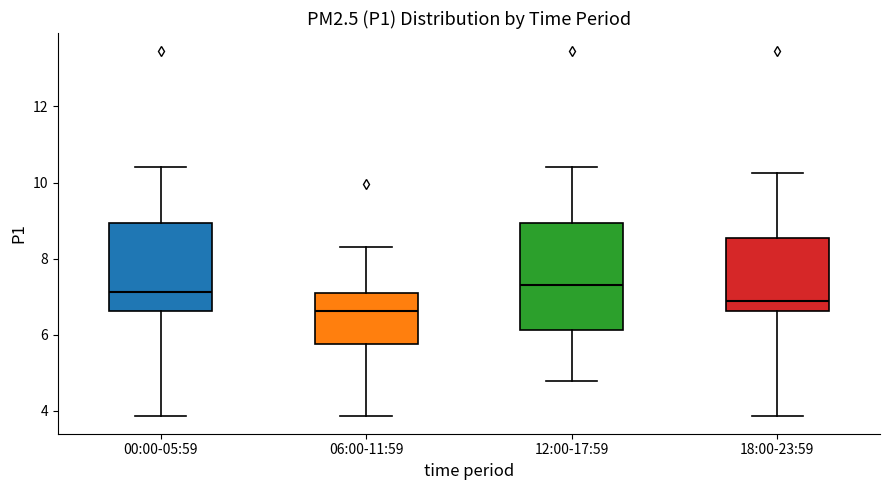

Reading left to right, read every box against the y-axis: the position of its median line, the range the box covers, and the ends of its whiskers. The values are not printed on the chart, so give them approximately, as read against the axis.

00:00-05:59: median 7.2, box 6.6 to 9.0, whiskers 3.8 to 10.4
06:00-11:59: median 6.6, box 5.8 to 7.2, whiskers 3.8 to 8.4
12:00-17:59: median 7.4, box 6.2 to 9.0, whiskers 4.8 to 10.4
18:00-23:59: median 6.8, box 6.6 to 8.6, whiskers 3.8 to 10.2